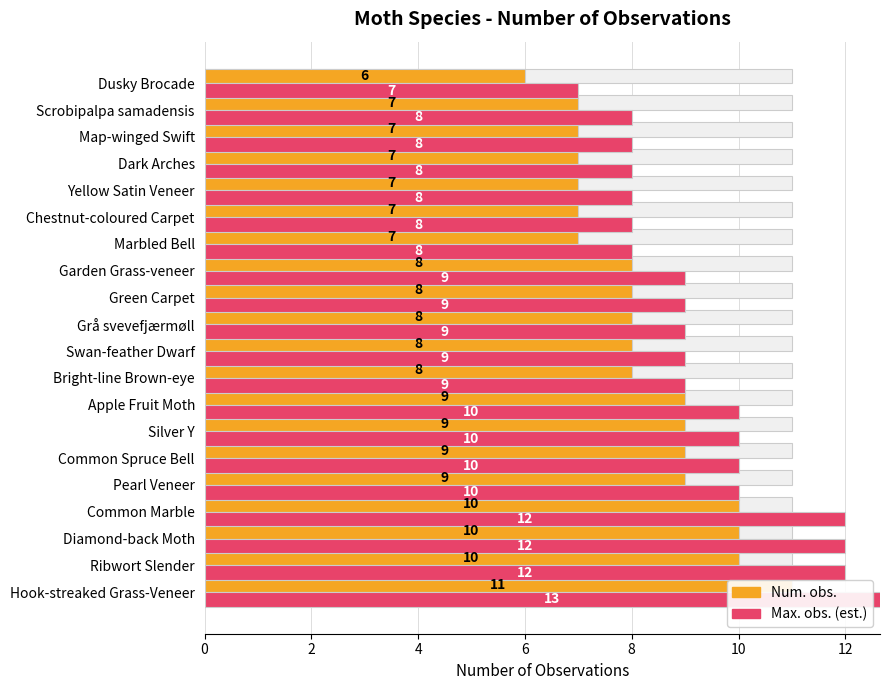

Which series has the largest range (max minus min)?

Max. obs. (est.)